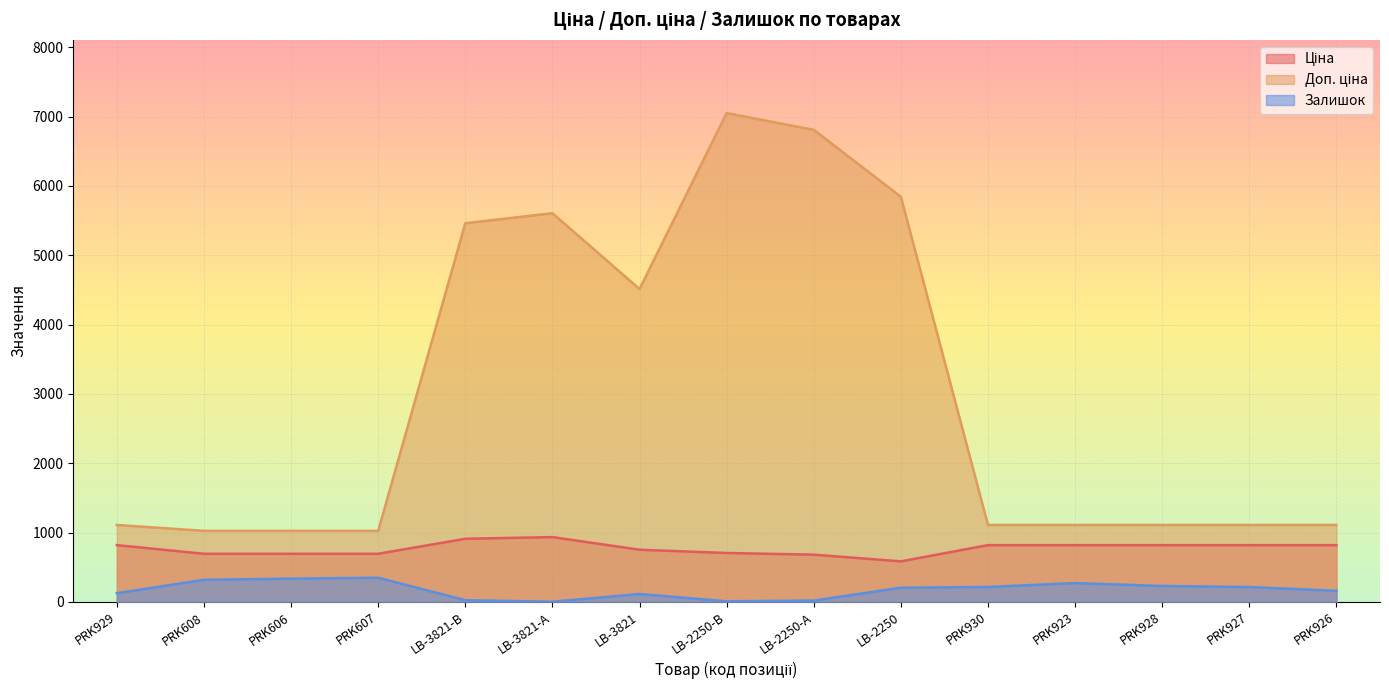

At which category is the sum across all series the highest?

LB-2250-В